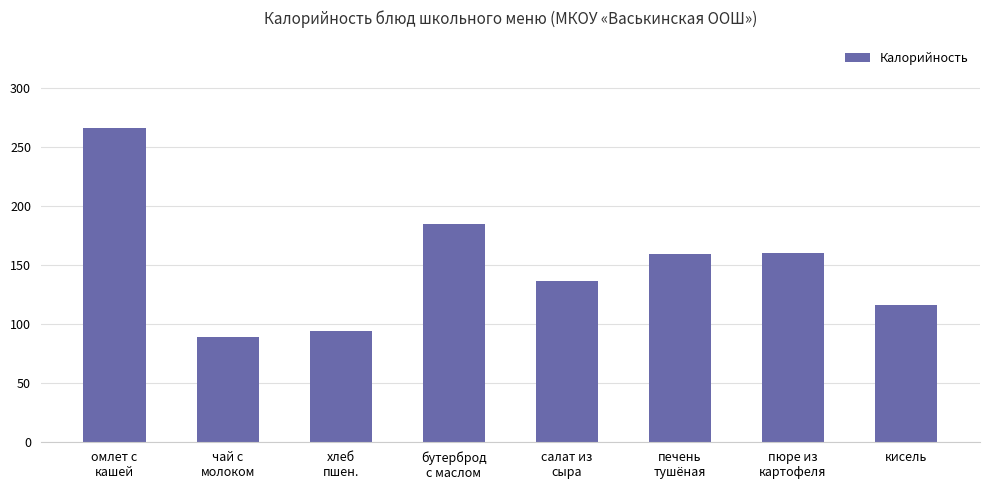

Is it true that the value at пюре из
картофеля is 160?

True